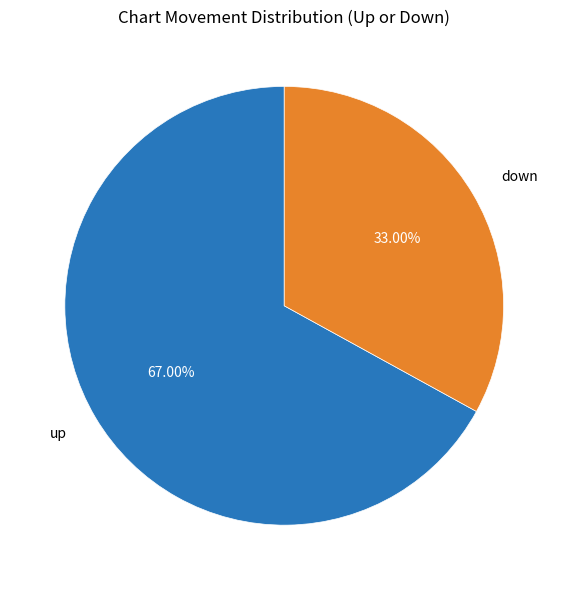

Is it true that up is 67% of the pie?

True